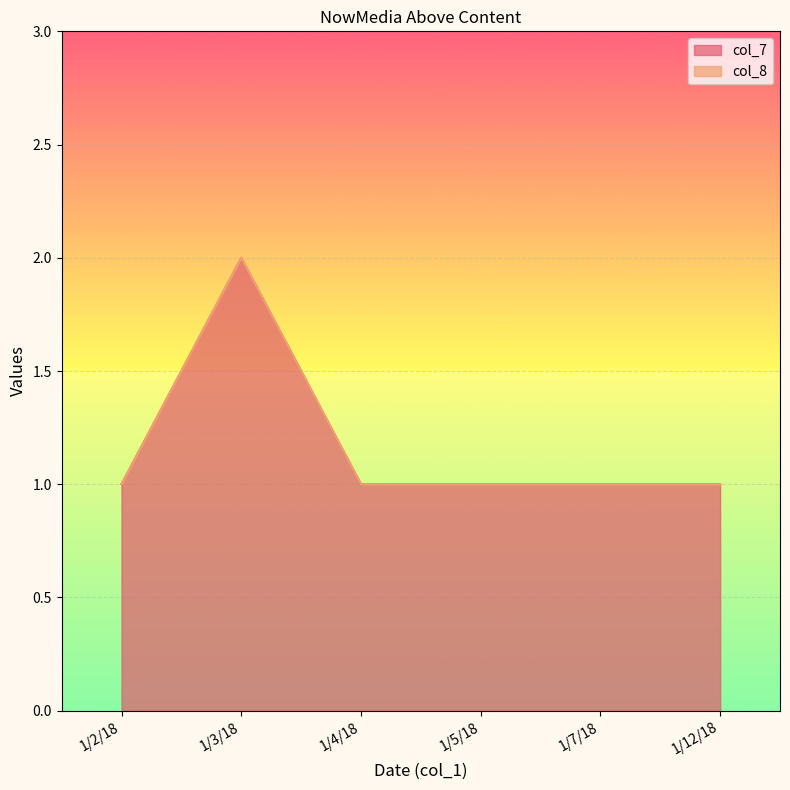

The col_7 series shows 0 at 1/4/18. True or false?

False